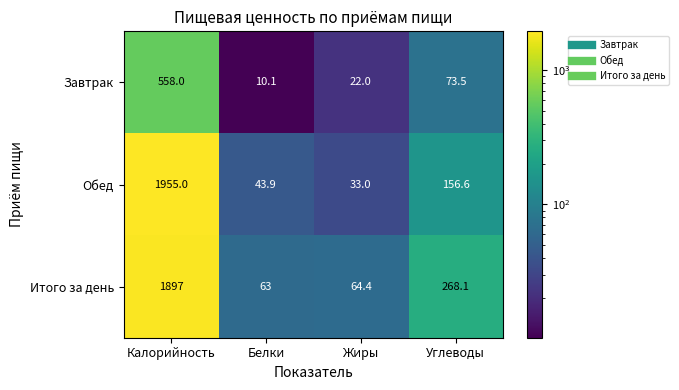

What is the sum of the Завтрак values at Белки and Углеводы?

83.6